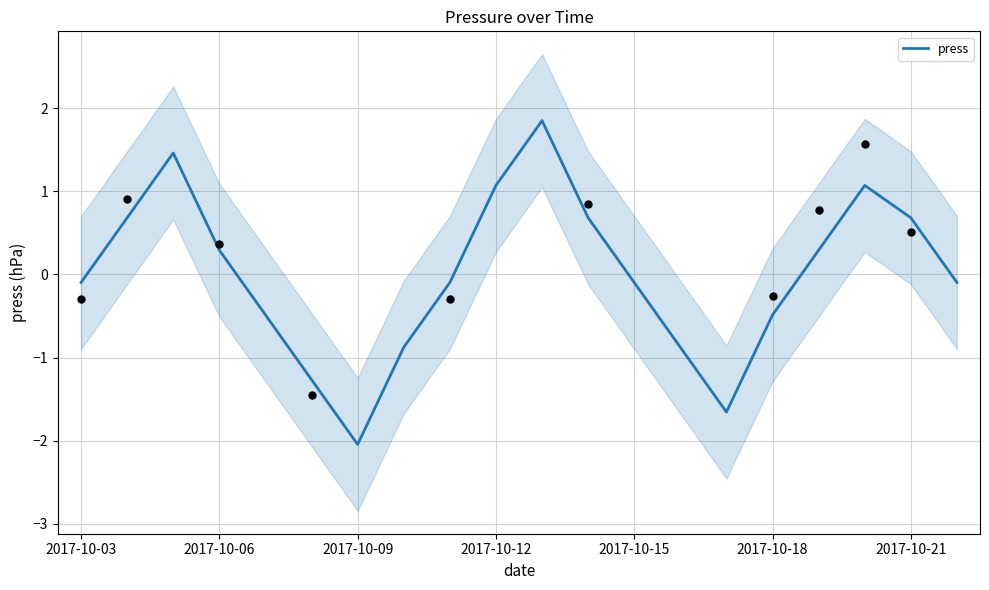

What is the highest value of the press series?

1.9